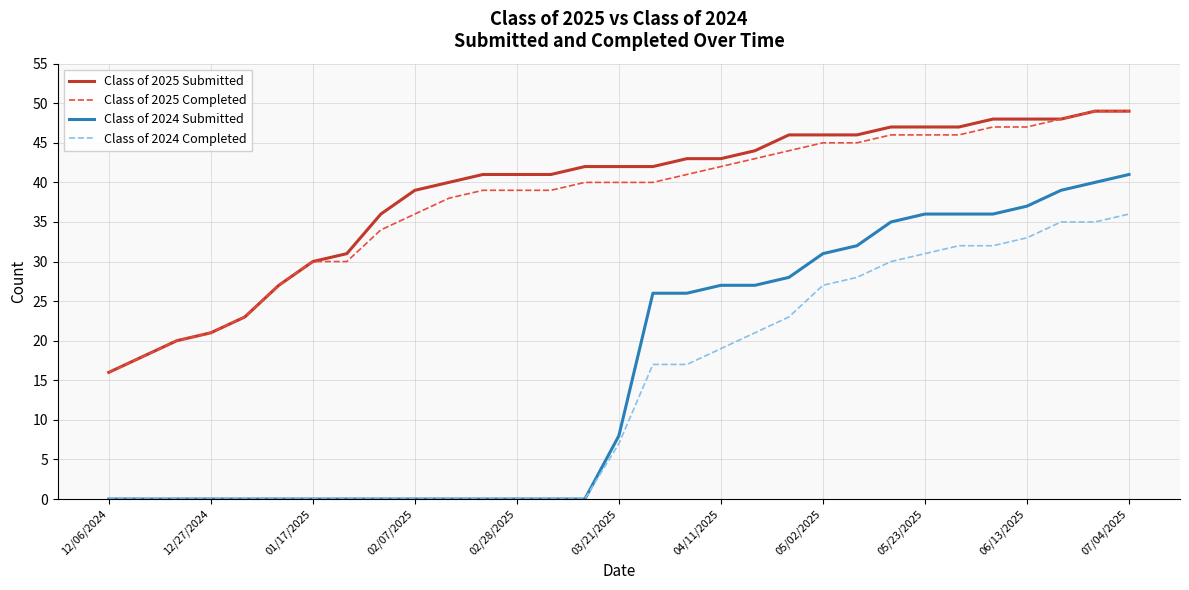

True or false: Class of 2024 Completed and Class of 2025 Completed cross at least once.

False